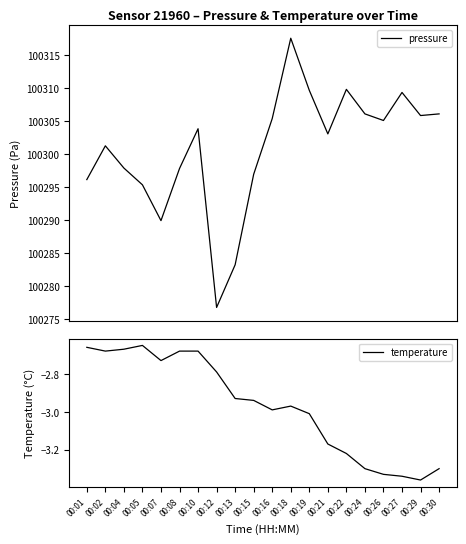

What is the approximate value of temperature at 00:26?

-3.3